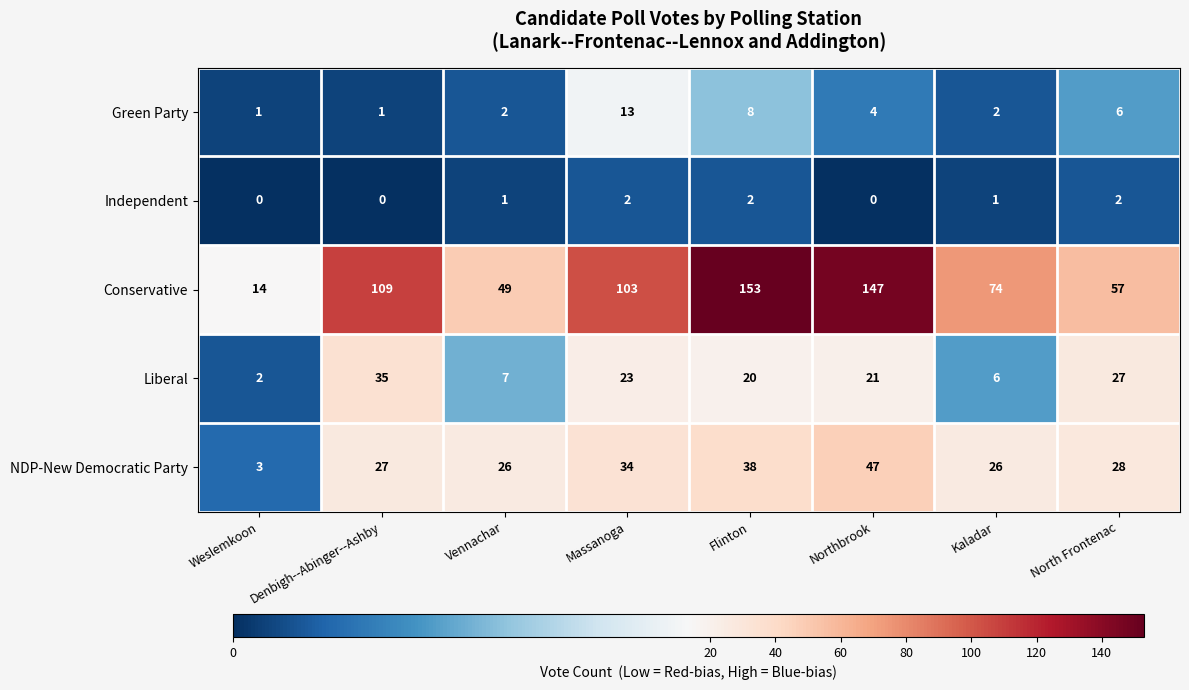

At Northbrook, list the series in order from largest to smallest.

Conservative, NDP-New Democratic Party, Liberal, Green Party, Independent